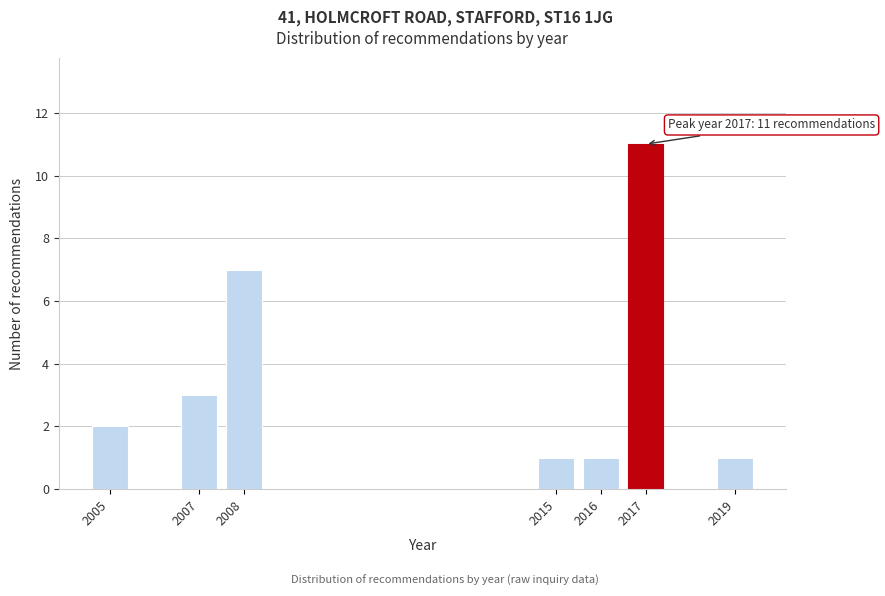

Reading right to left, extract all data points from this chart.

1	11	1	1	7	3	2